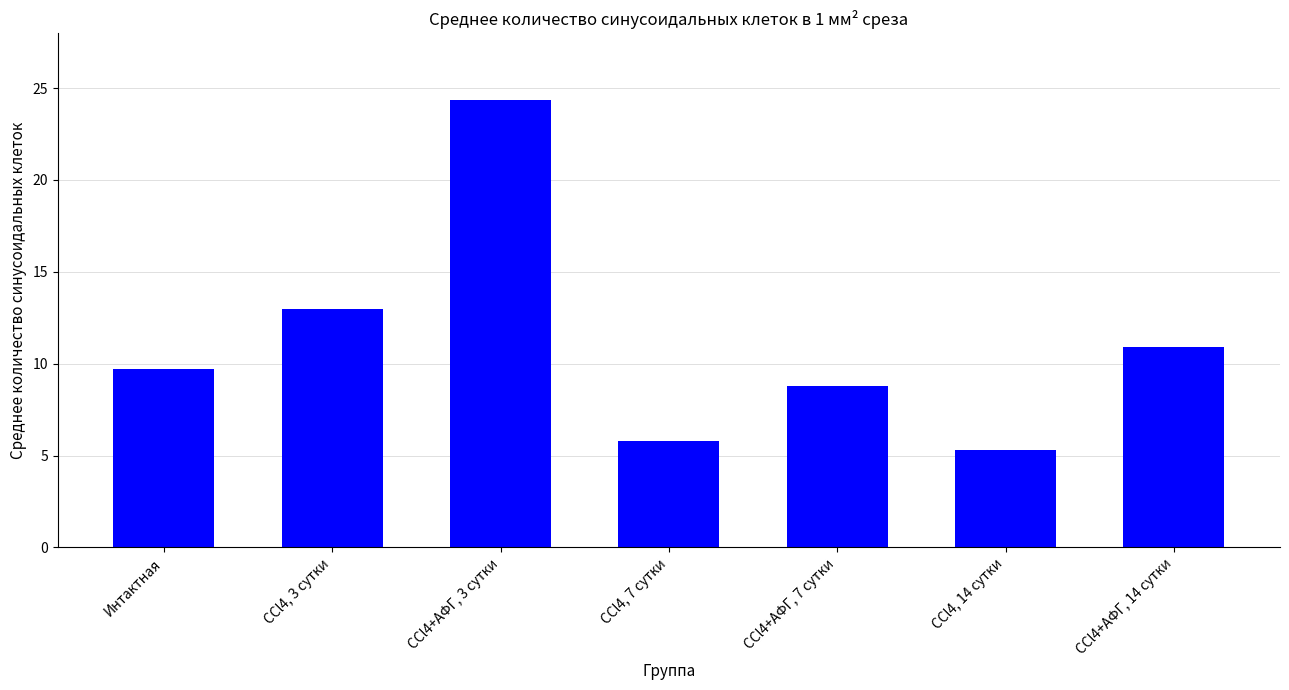

Rank the categories by value from highest to lowest.

CCl4+АФГ, 3 сутки, CCl4, 3 сутки, CCl4+АФГ, 14 сутки, Интактная, CCl4+АФГ, 7 сутки, CCl4, 7 сутки, CCl4, 14 сутки